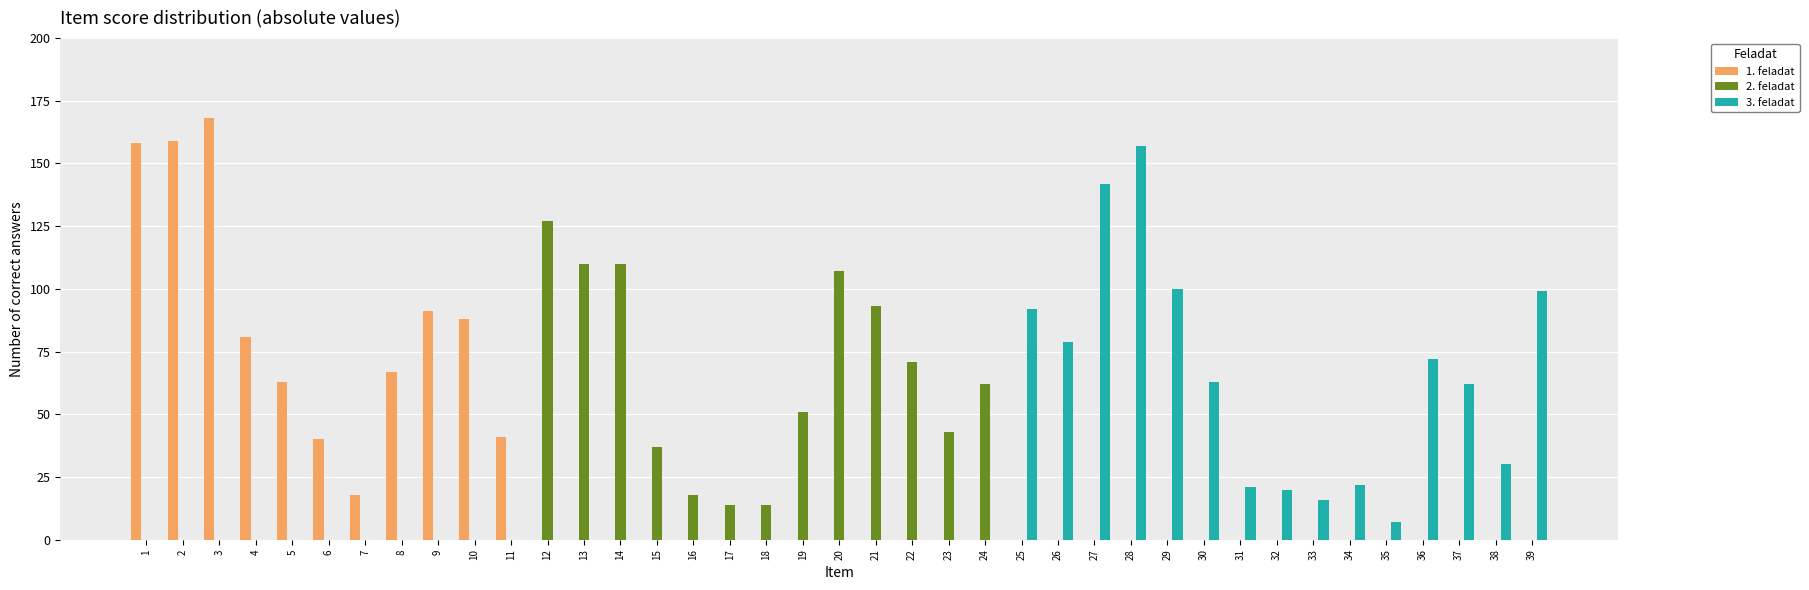

What is the sum of all 2. feladat values?

857